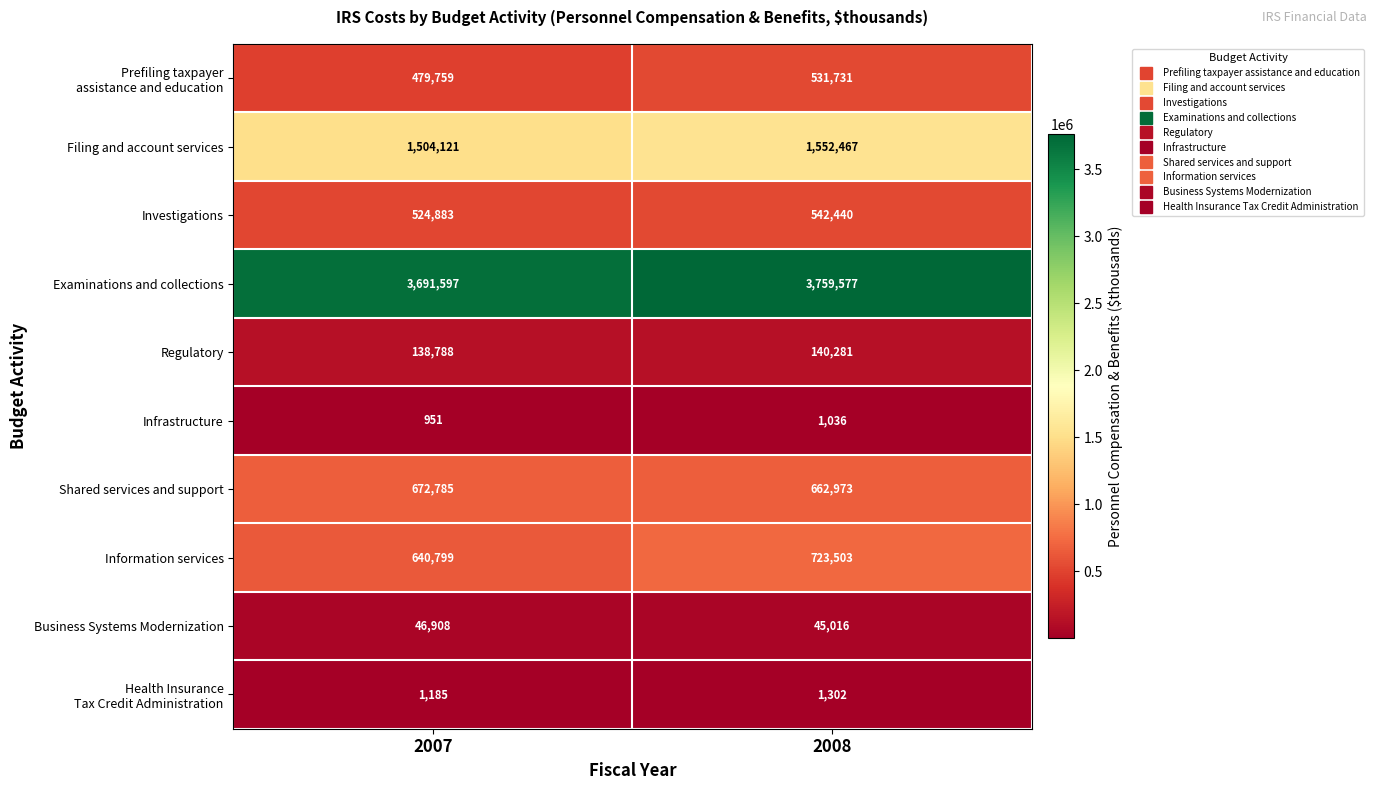

What is the difference between the highest and lowest values at 2007?

3690646